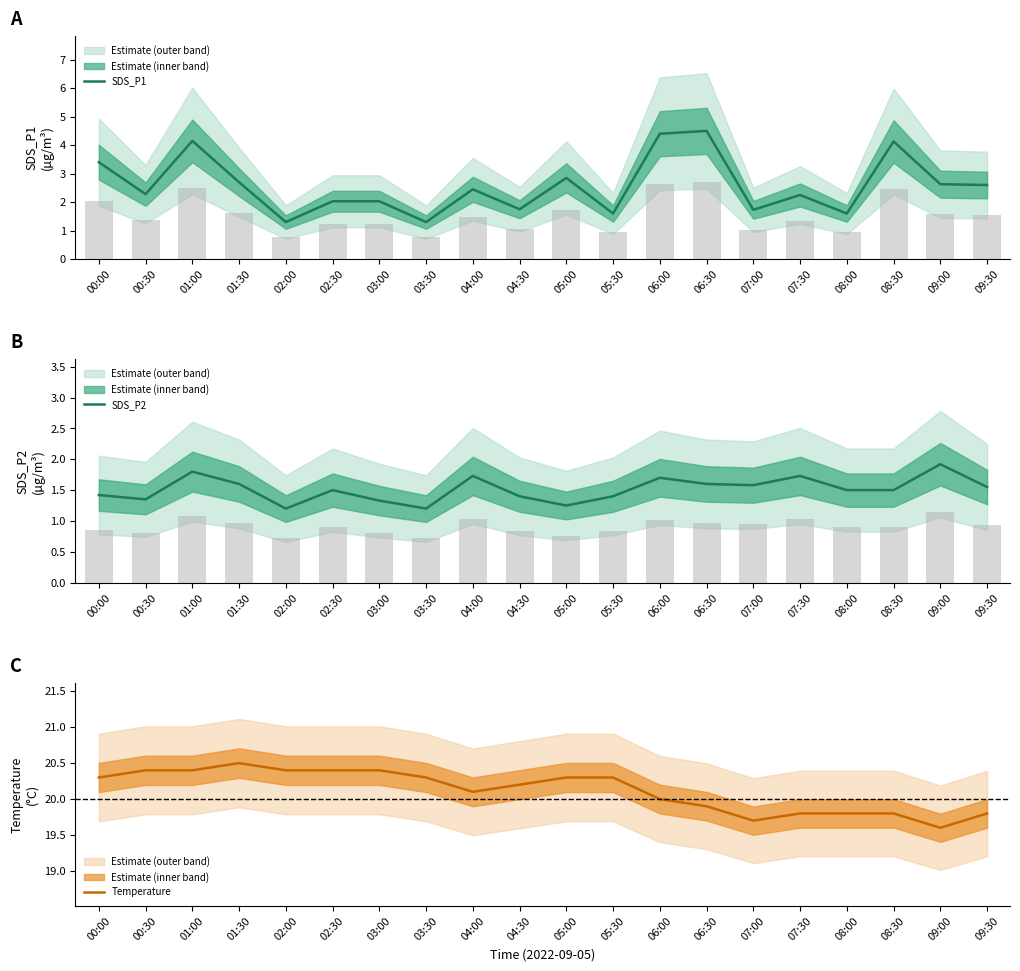

Reading left to right, extract all data points from this chart.

SDS_P1: 00:00=3.4	00:30=2.3	01:00=4.2	01:30=2.7	02:00=1.3	02:30=2.0	03:00=2.0	03:30=1.3	04:00=2.5	04:30=1.8	05:00=2.9	05:30=1.6	06:00=4.4	06:30=4.5	07:00=1.7	07:30=2.2	08:00=1.6	08:30=4.1	09:00=2.6	09:30=2.6
SDS_P2: 00:00=1.4	00:30=1.4	01:00=1.8	01:30=1.6	02:00=1.2	02:30=1.5	03:00=1.3	03:30=1.2	04:00=1.7	04:30=1.4	05:00=1.2	05:30=1.4	06:00=1.7	06:30=1.6	07:00=1.6	07:30=1.7	08:00=1.5	08:30=1.5	09:00=1.9	09:30=1.6
Temperature: 00:00=20.3	00:30=20.4	01:00=20.4	01:30=20.5	02:00=20.4	02:30=20.4	03:00=20.4	03:30=20.3	04:00=20.1	04:30=20.2	05:00=20.3	05:30=20.3	06:00=20.0	06:30=19.9	07:00=19.7	07:30=19.8	08:00=19.8	08:30=19.8	09:00=19.6	09:30=19.8